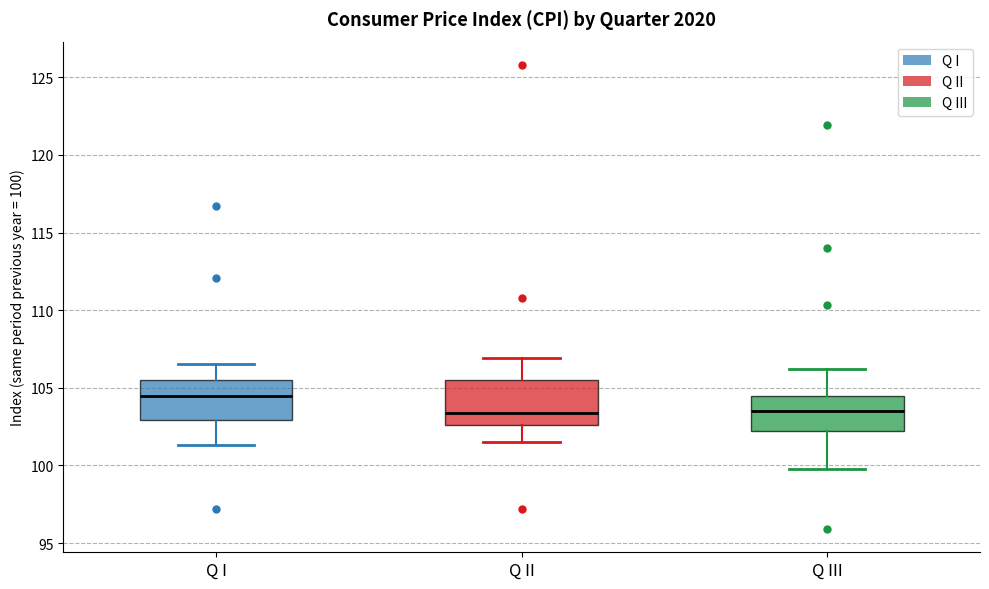

Reading left to right, read every box against the y-axis: the position of its median line, the range the box covers, and the ends of its whiskers. The values are not printed on the chart, so give them approximately, as read against the axis.

Q I: median 104.5, box 103.0 to 105.5, whiskers 101.5 to 106.5
Q II: median 103.5, box 102.5 to 105.5, whiskers 101.5 to 107.0
Q III: median 103.5, box 102.0 to 104.5, whiskers 100.0 to 106.0